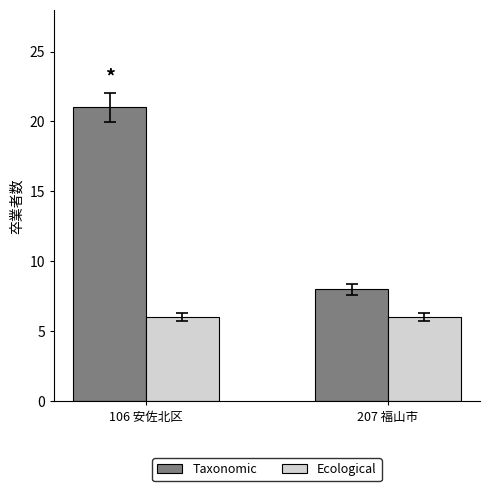

Between 106 安佐北区 and 207 福山市, which series saw the biggest shift?

Taxonomic